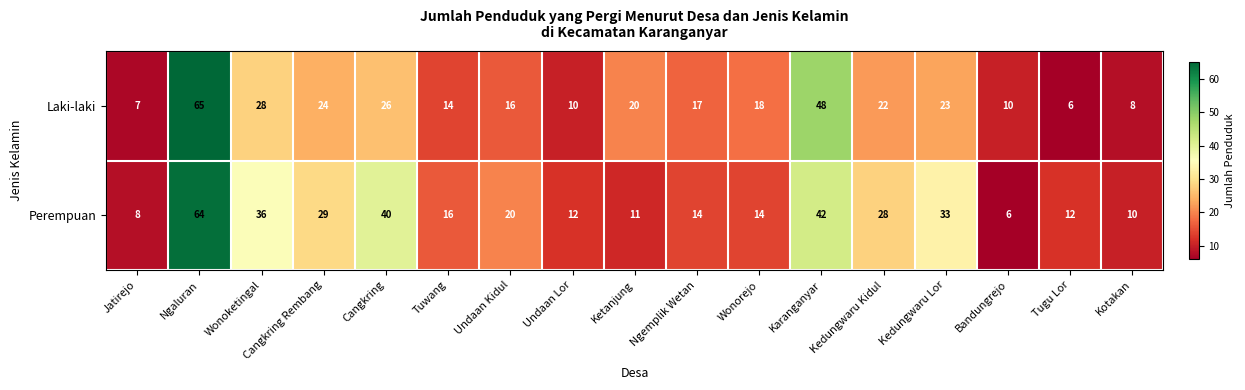

At which category does the chart reach its peak across all series?

Ngaluran